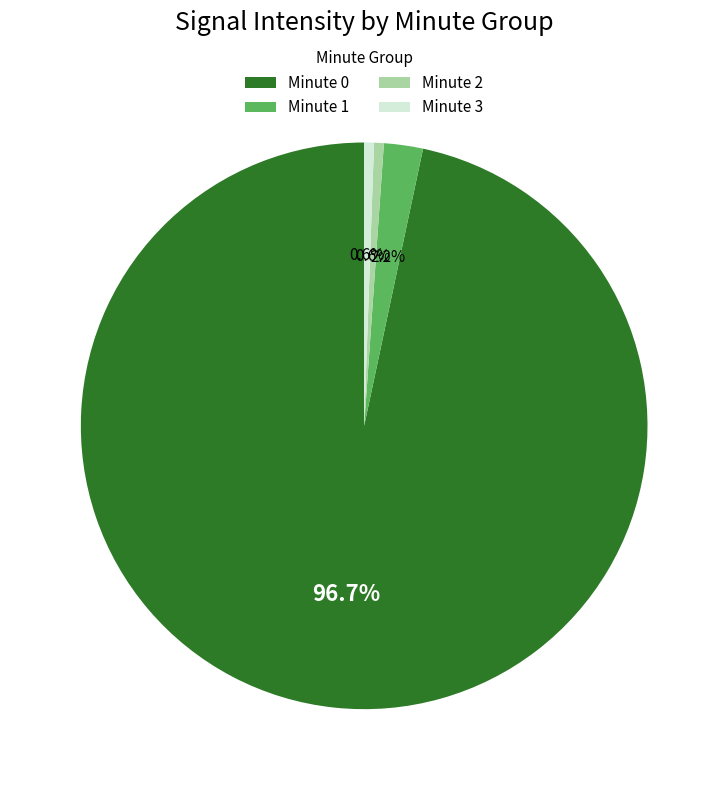

Approximately how many times larger is the value at Minute 1 compared to Minute 3?

4.0